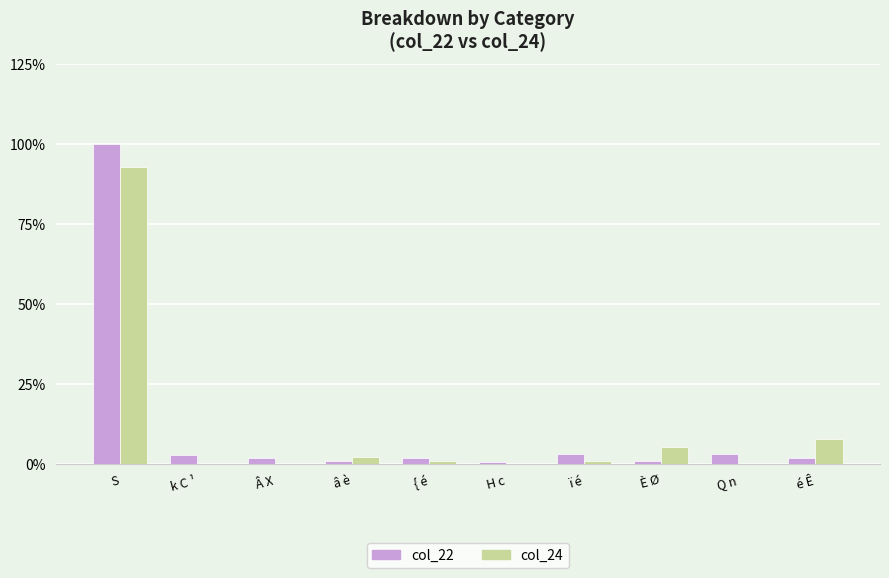

Where is col_24 nearest to the value 46?

é Ê